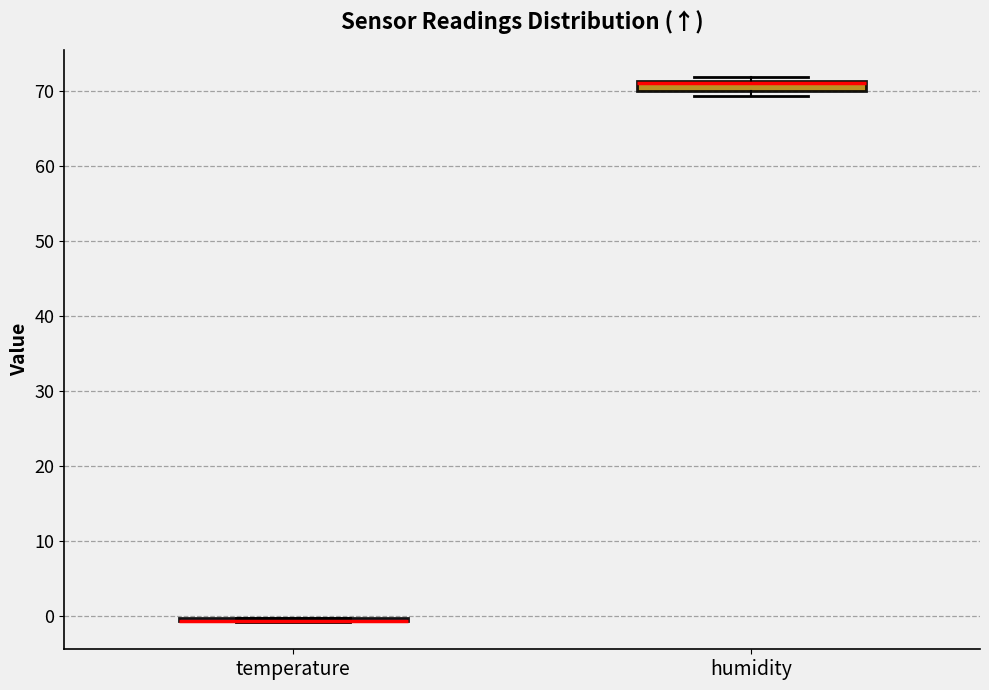

Where is the lower edge of the box for humidity on the y-axis? The values are not printed on the chart, so give them approximately, as read against the axis.

70